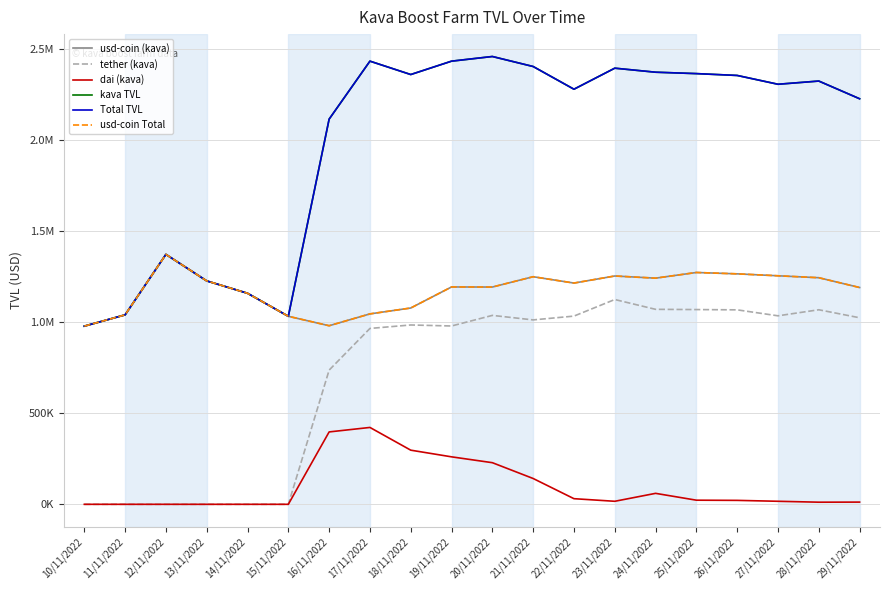

What is the approximate value of Total TVL at 23/11/2022?

2395293.5